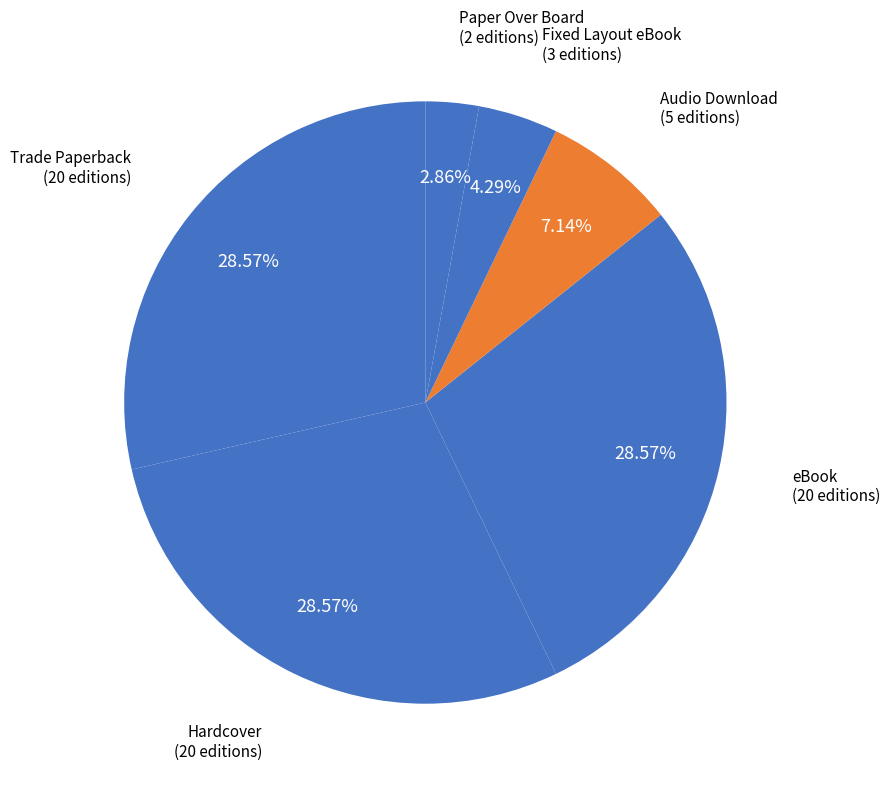

How many slices are in this pie chart?

6